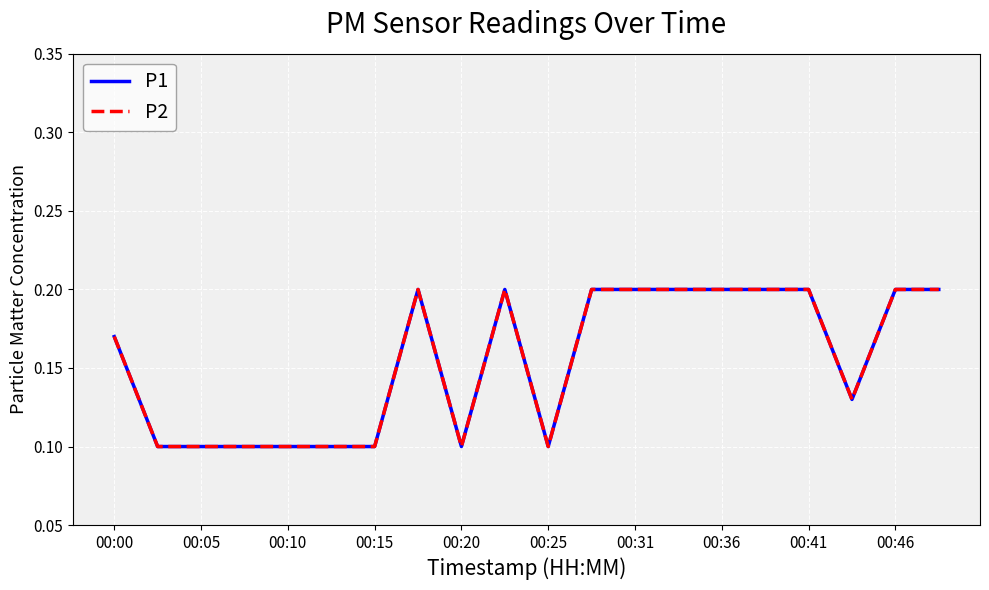

Is this an area chart (filled region under the line)?

No